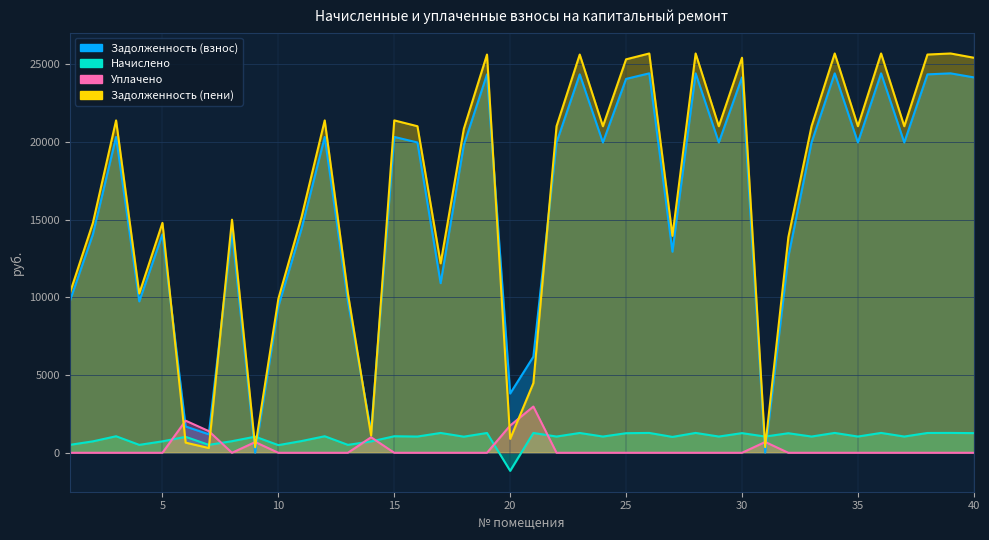

What is the minimum value shown in the chart?

-1163.0